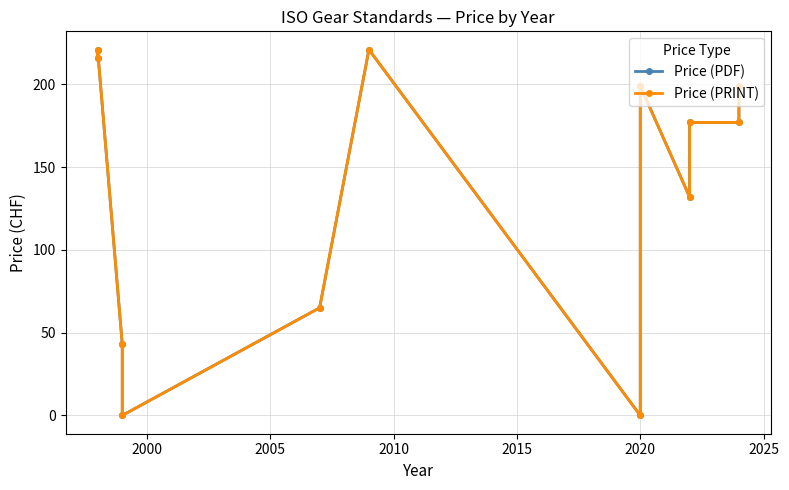

List the series in order of their peak value, lowest first.

Price (PDF), Price (PRINT)